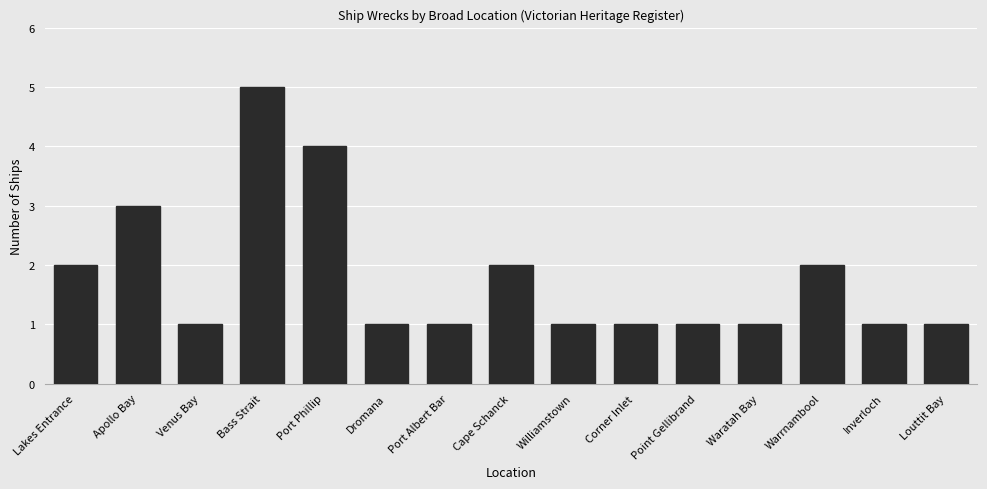

Read the value at Venus Bay.

1